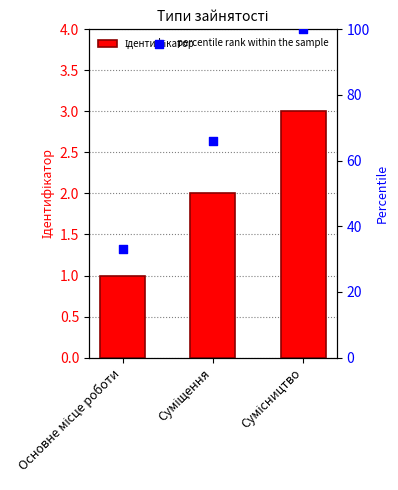

Which series has the largest total across all categories?

percentile rank within the sample